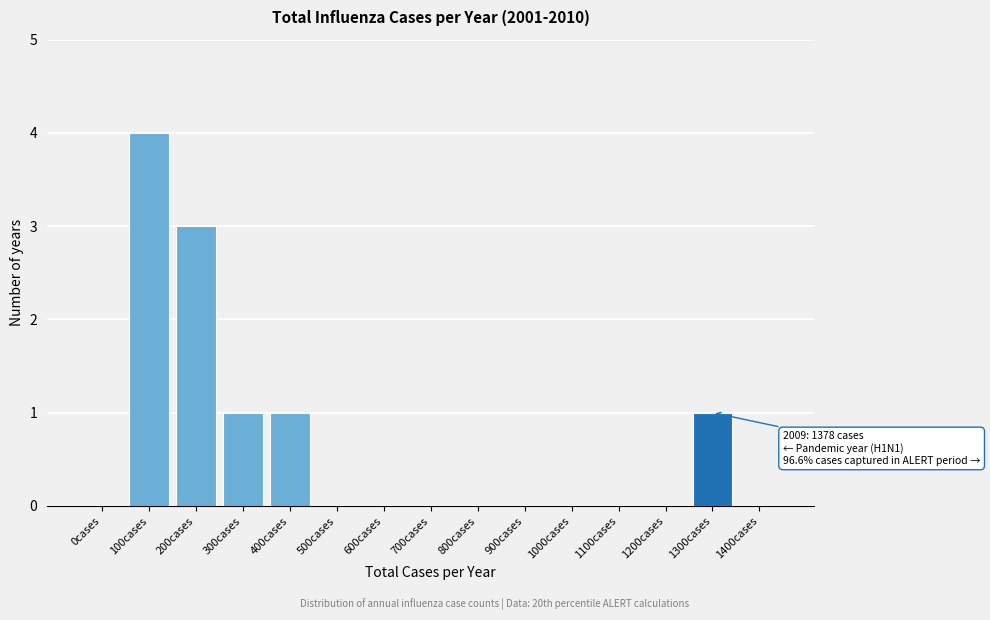

Reading left to right, what are all the values shown in this chart?

0cases=0	100cases=4	200cases=3	300cases=1	400cases=1	500cases=0	600cases=0	700cases=0	800cases=0	900cases=0	1000cases=0	1100cases=0	1200cases=0	1300cases=1	1400cases=0